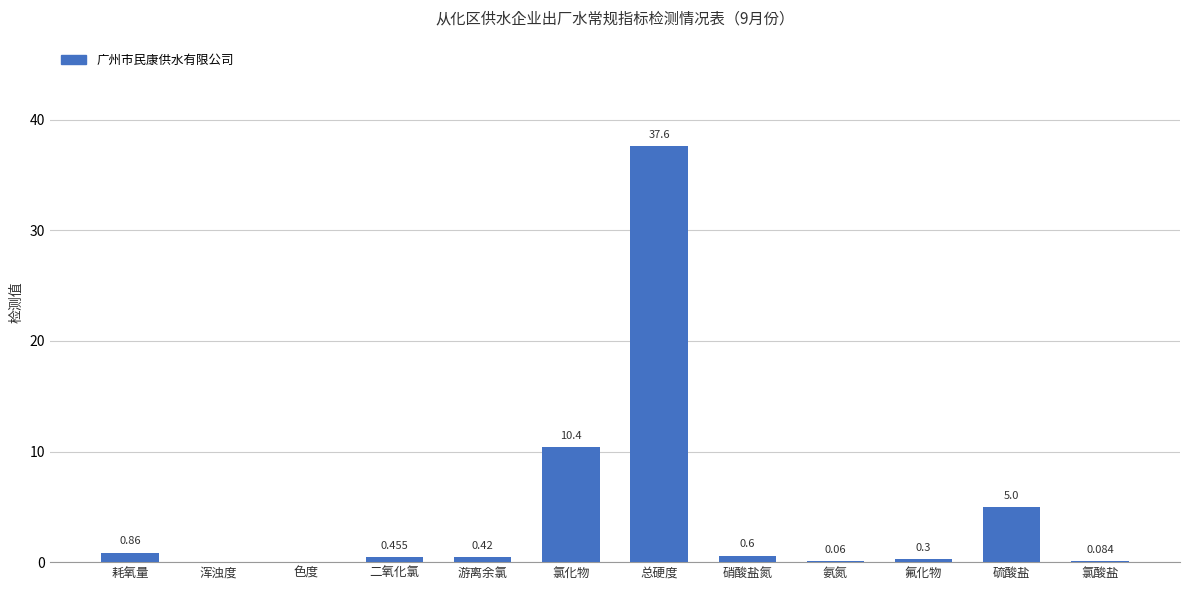

Which has a higher value, 氯酸盐 or 氟化物?

氟化物